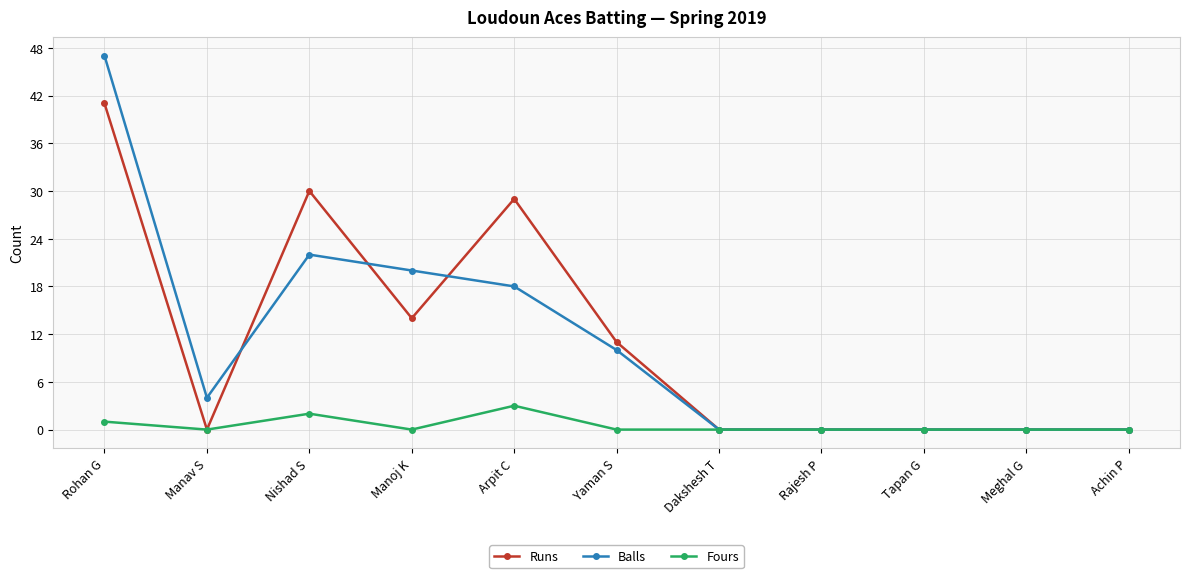

What is the difference between the highest and lowest values at Arpit C?

26